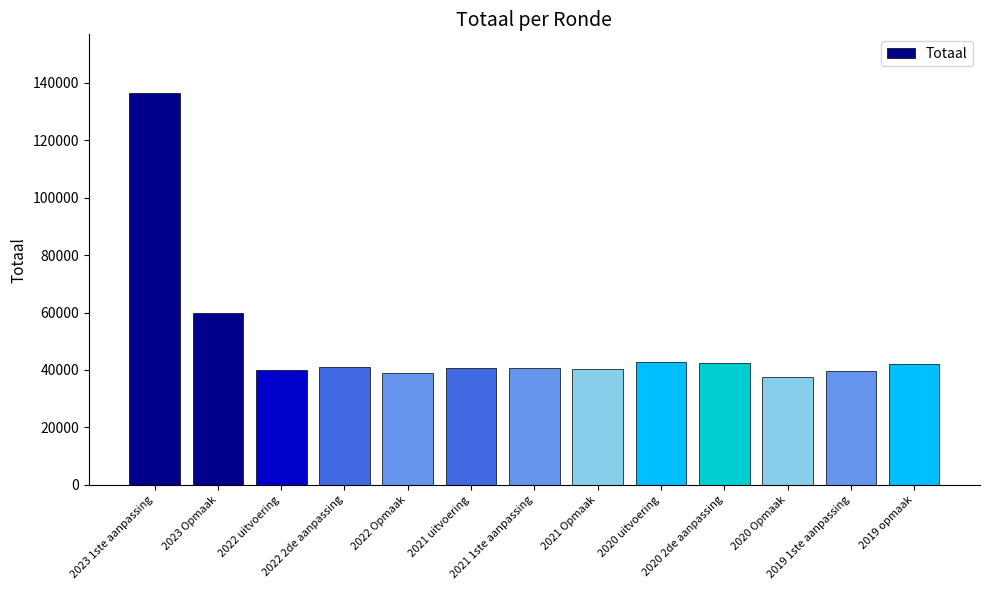

How many series are shown in this chart?

1